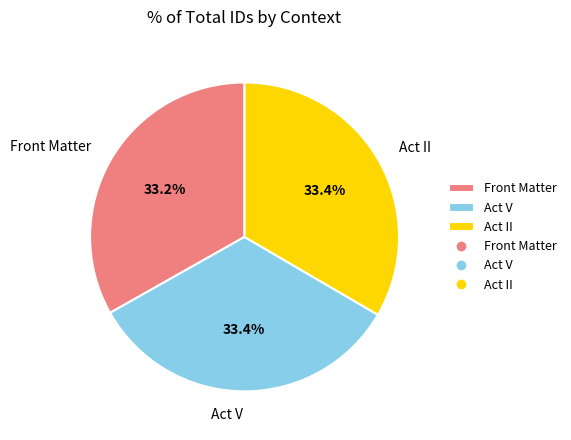

Is it true that Act V is 25% of the pie?

False